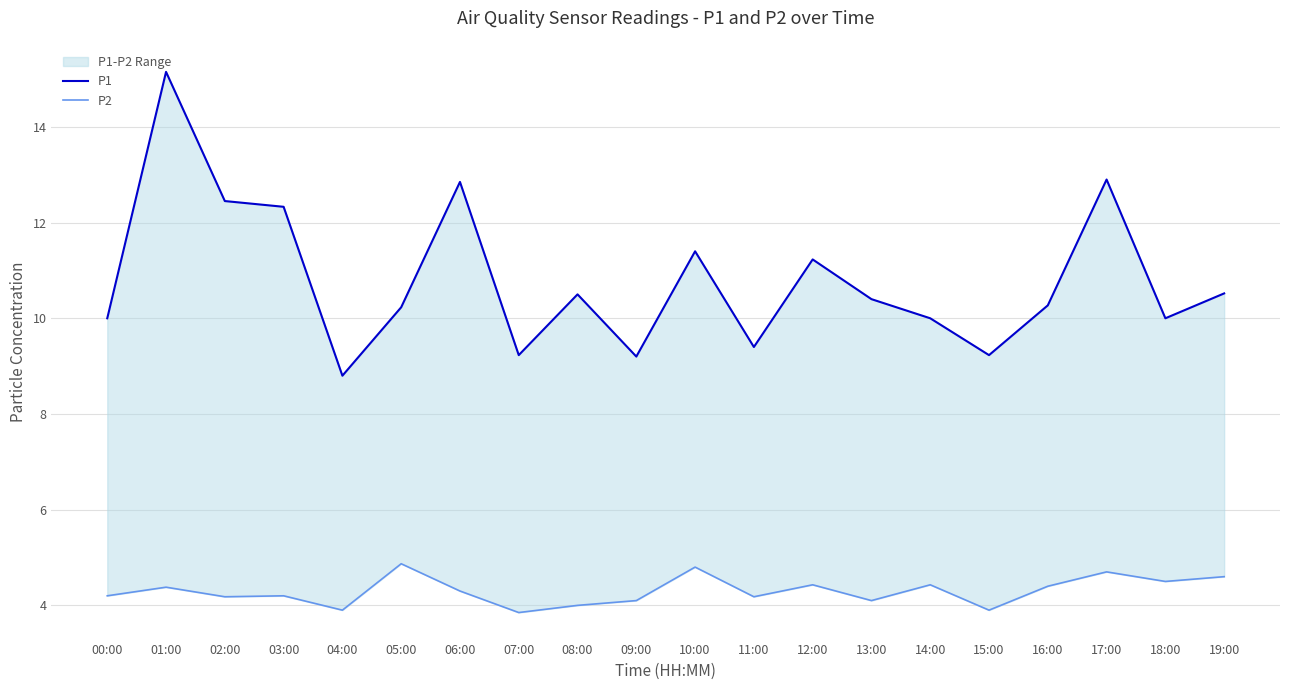

In P1, how many points are higher than both neighbors (excluding endpoints)?

6